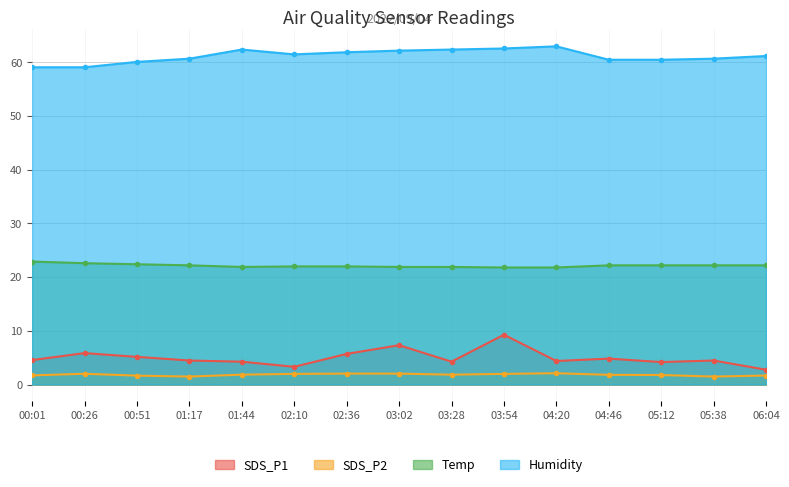

What is the label of the 7th point from the right?

03:28